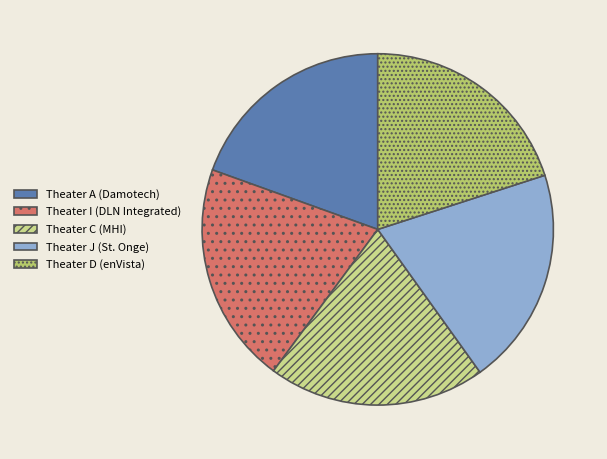

Count the number of slices in the pie.

5